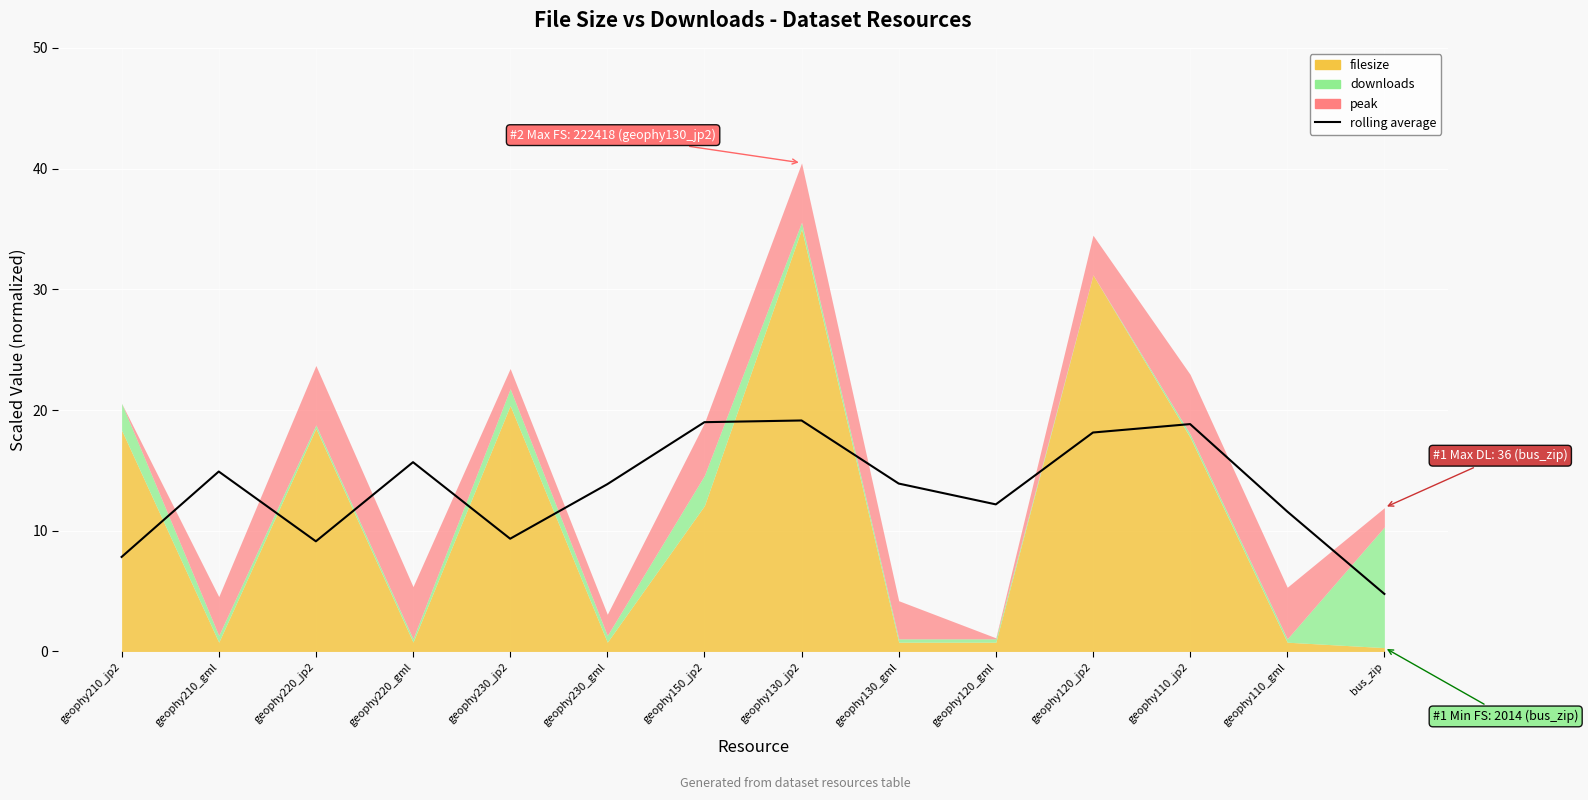

Count the number of values greater than 13.

8